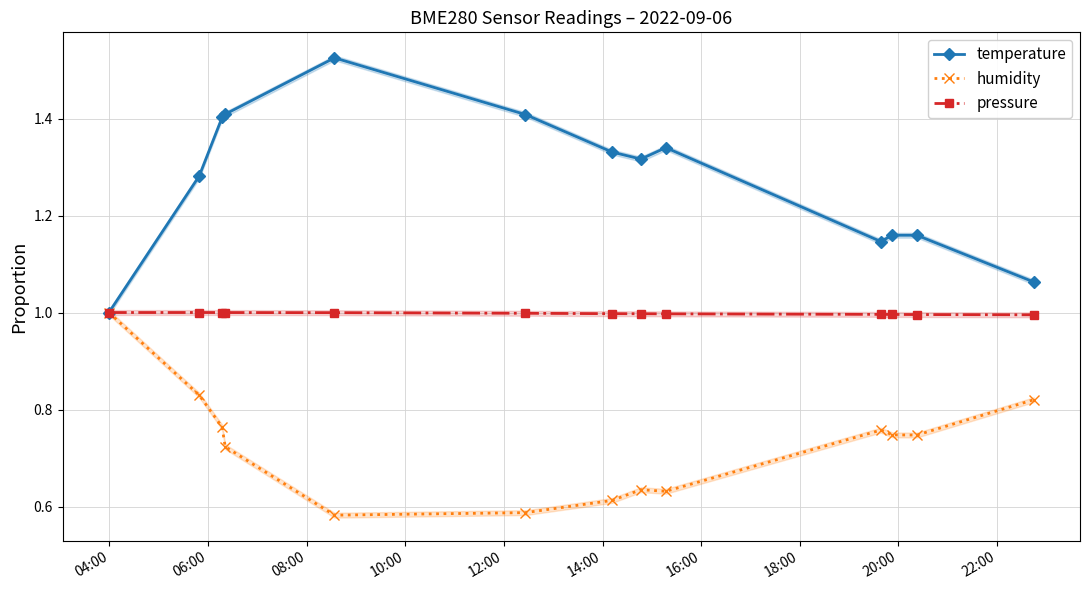

List the series in order of their overall mean, highest first.

temperature, pressure, humidity